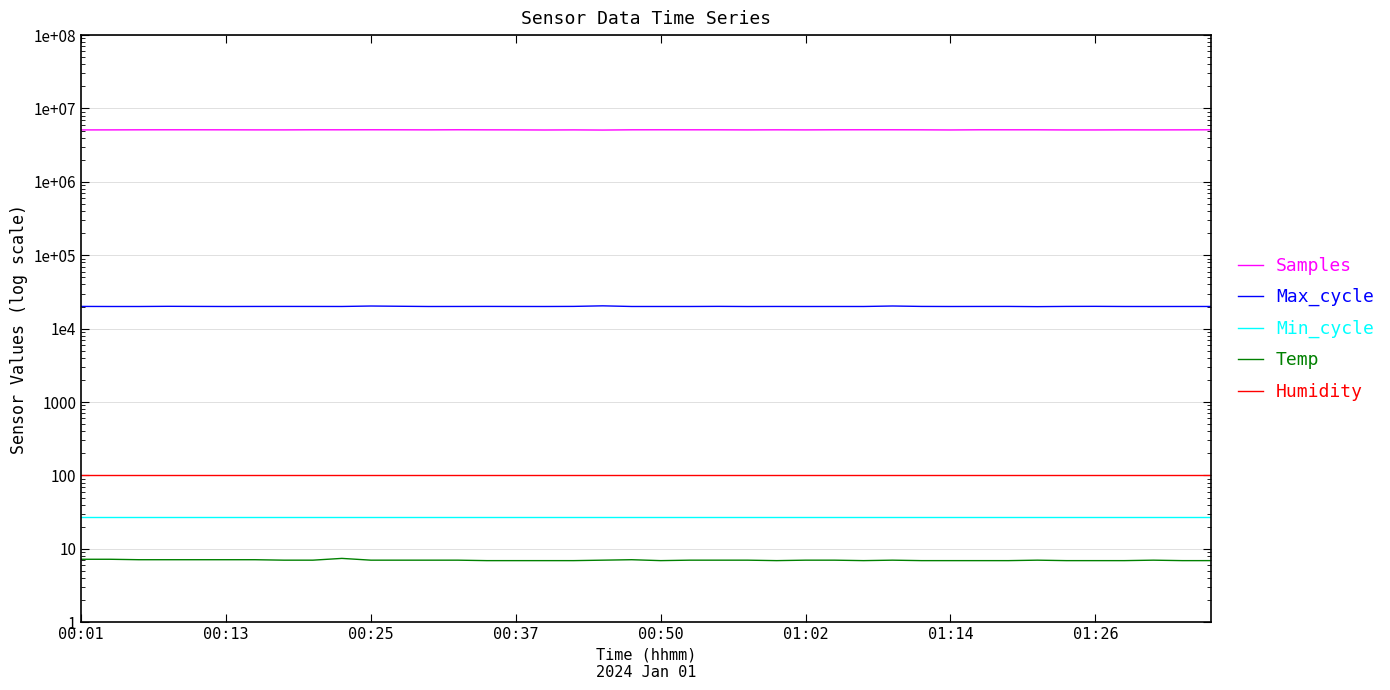

True or false: Temp and Samples intersect in this chart.

False